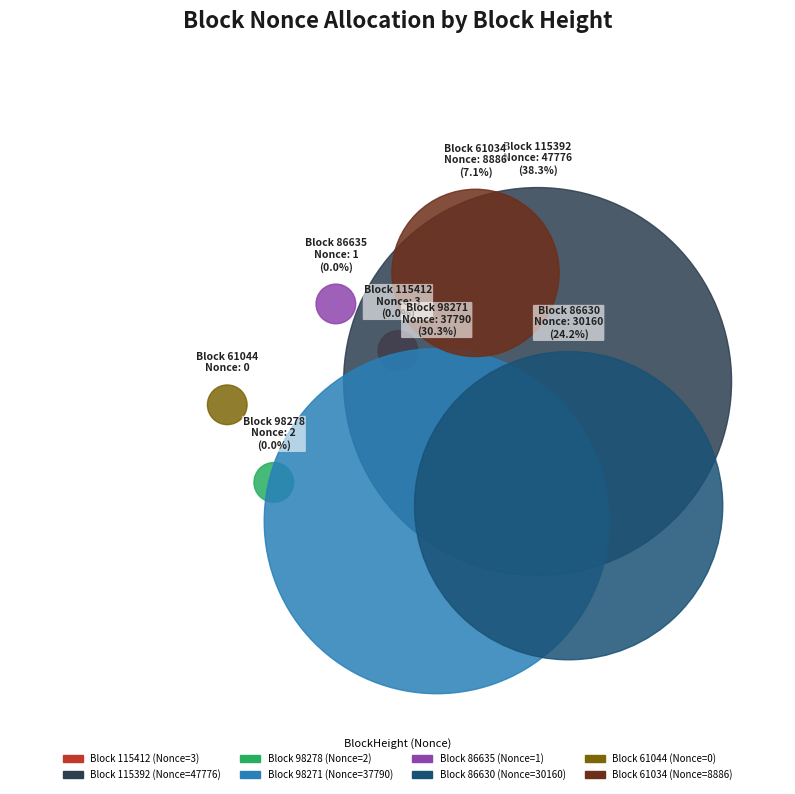

Combined, do 86630 and 61034 account for over 50%?

No